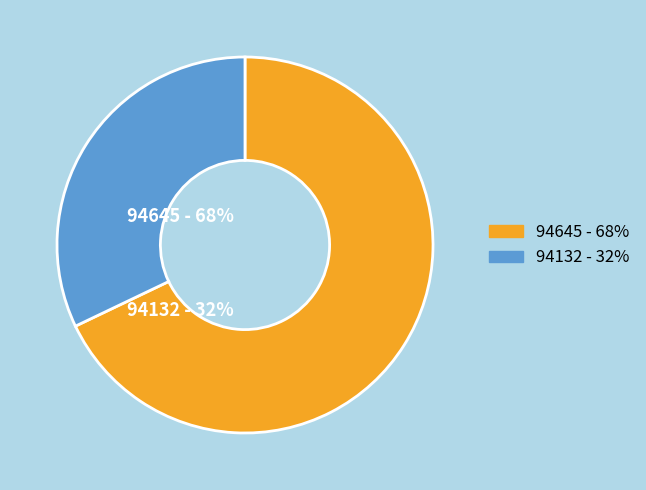

Approximately how many times larger is the value at 94132 compared to 94645?

0.5